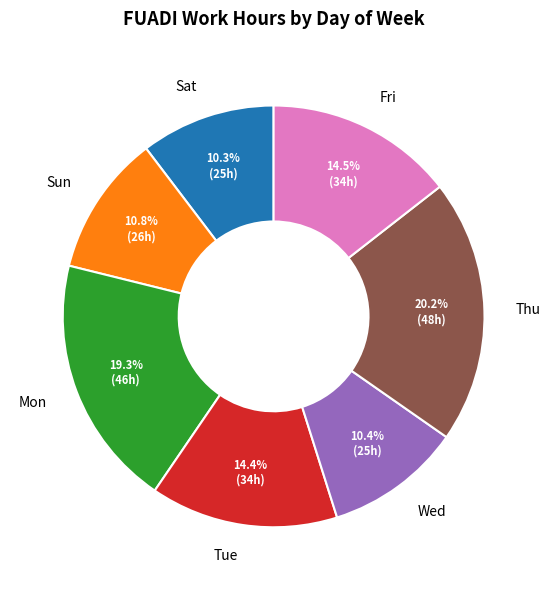

Does any single category account for the majority?

No